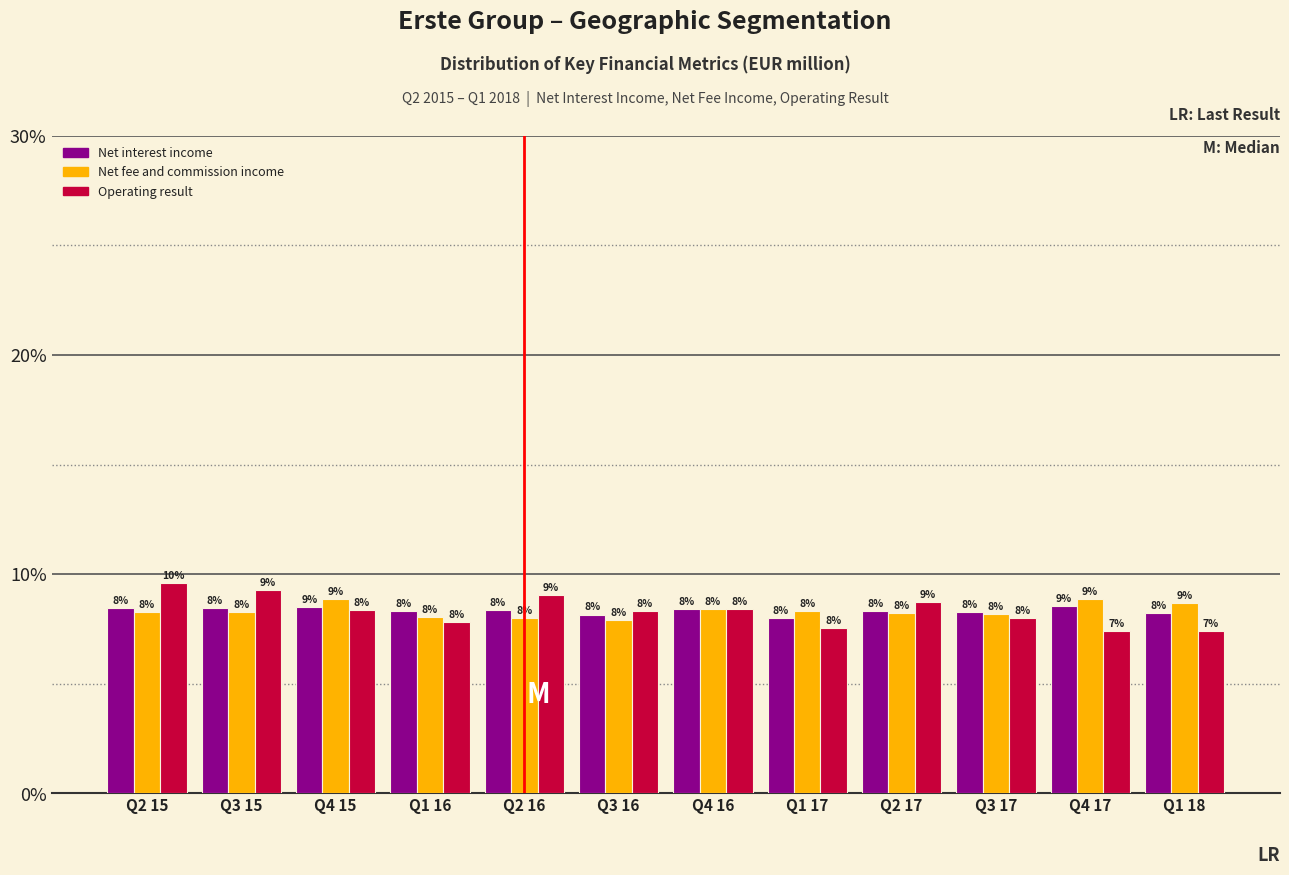

At which label does Net fee and commission income first exceed 8?

Q2 15